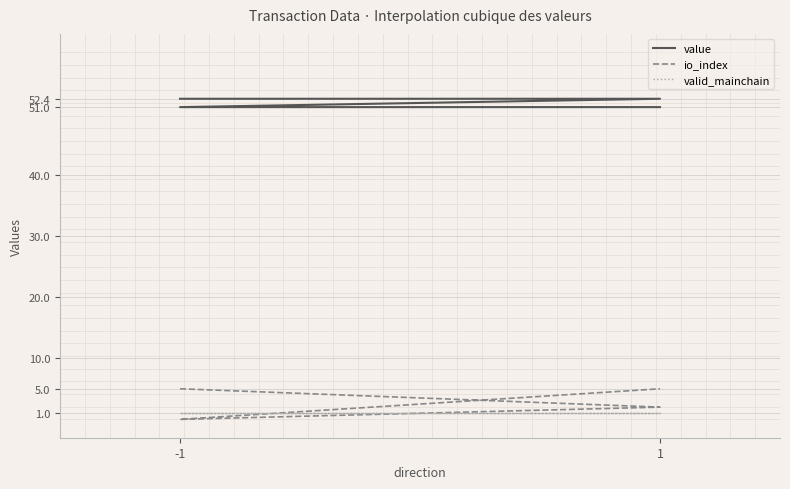

True or false: value and valid_mainchain intersect in this chart.

False